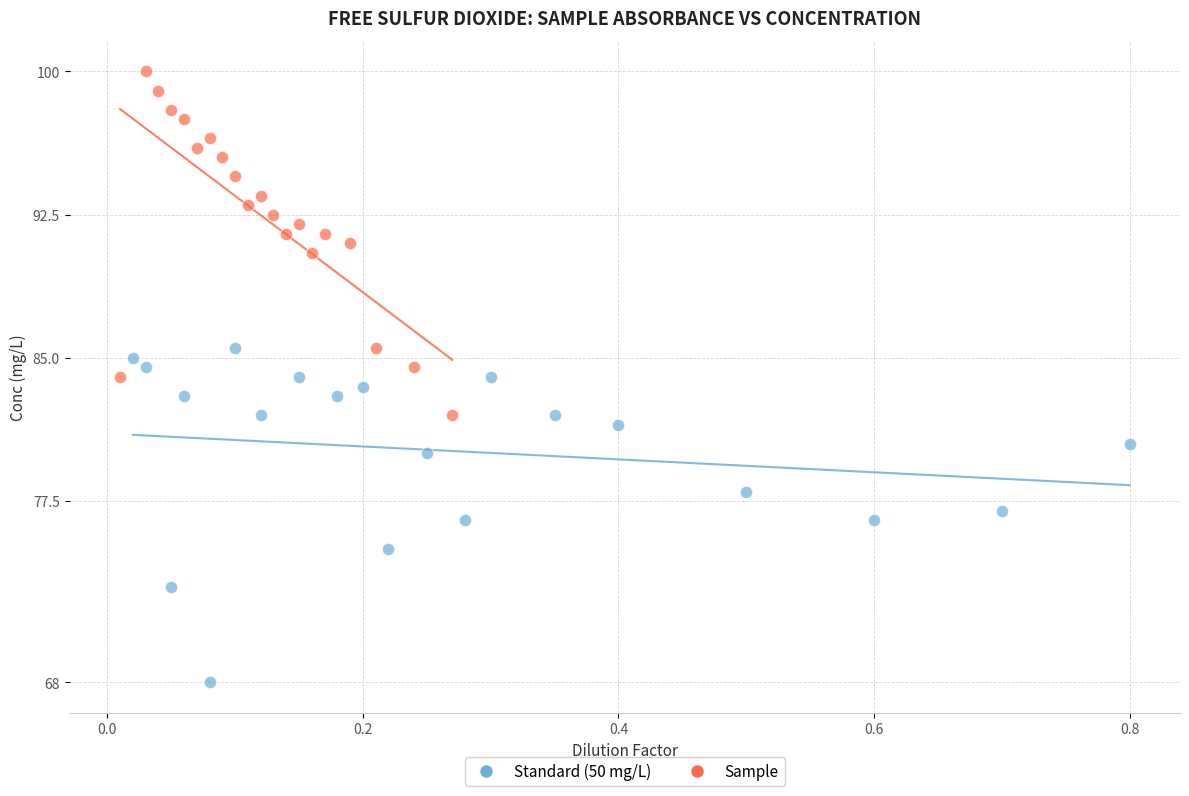

Which series contains the highest Y value?

Sample